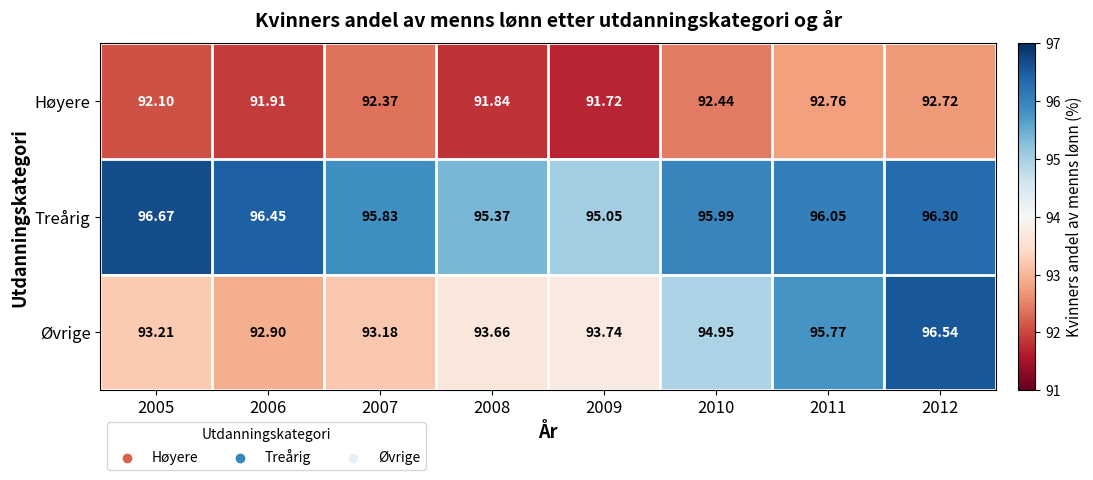

Rank the series by their maximum value, from highest to lowest.

Treårig, Øvrige, Høyere